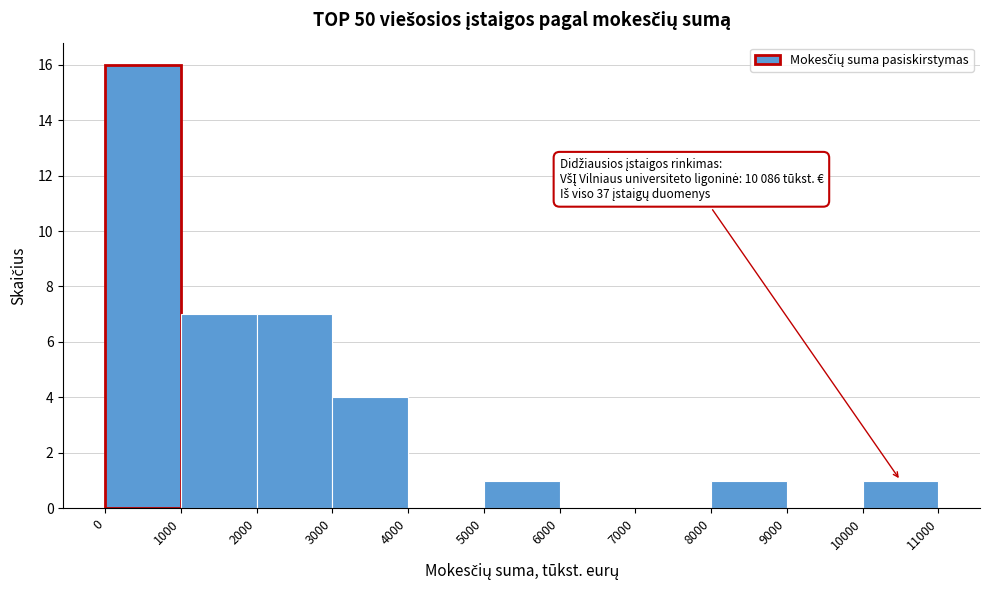

Over which range of the x-axis is the bar tallest?

0 to 1000